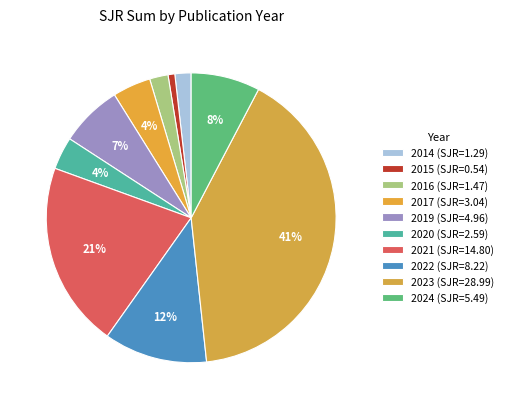

To the nearest percent, what is the average slice percentage?

10%